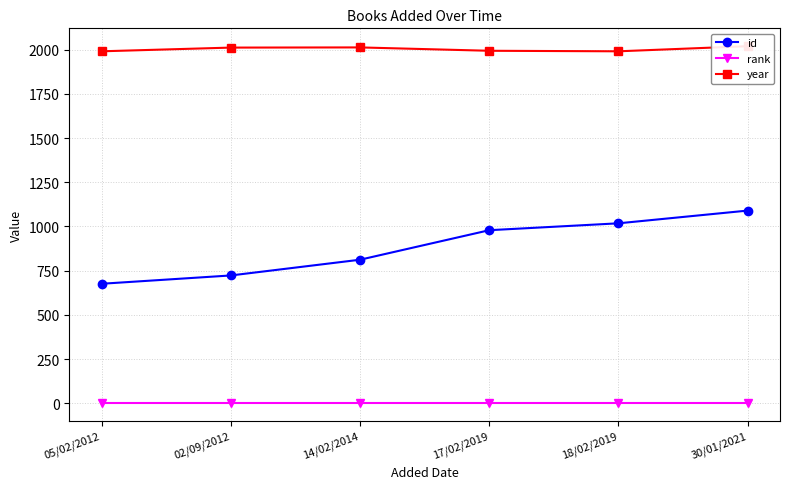

Which category has the highest value across all series?

30/01/2021